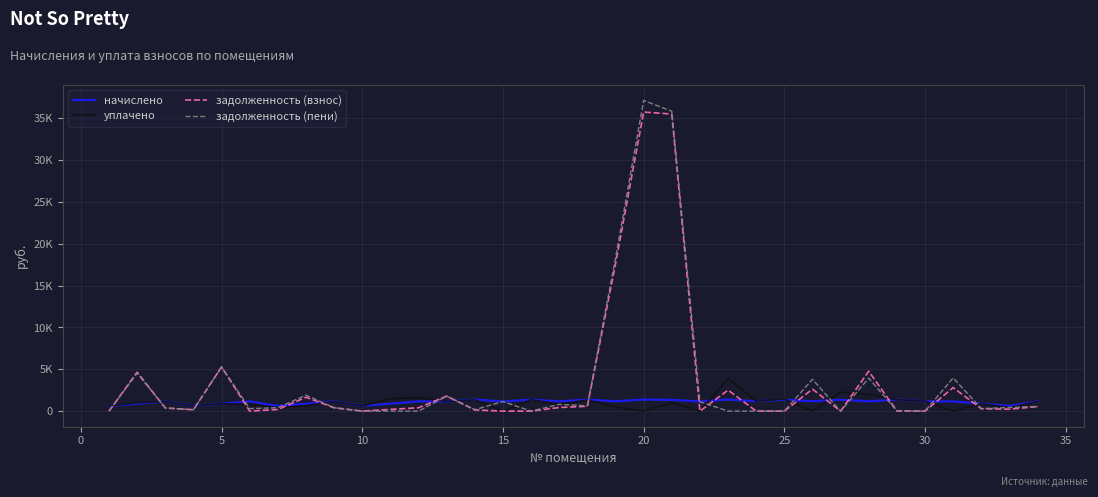

Does the chart display data point markers on the line(s)?

No